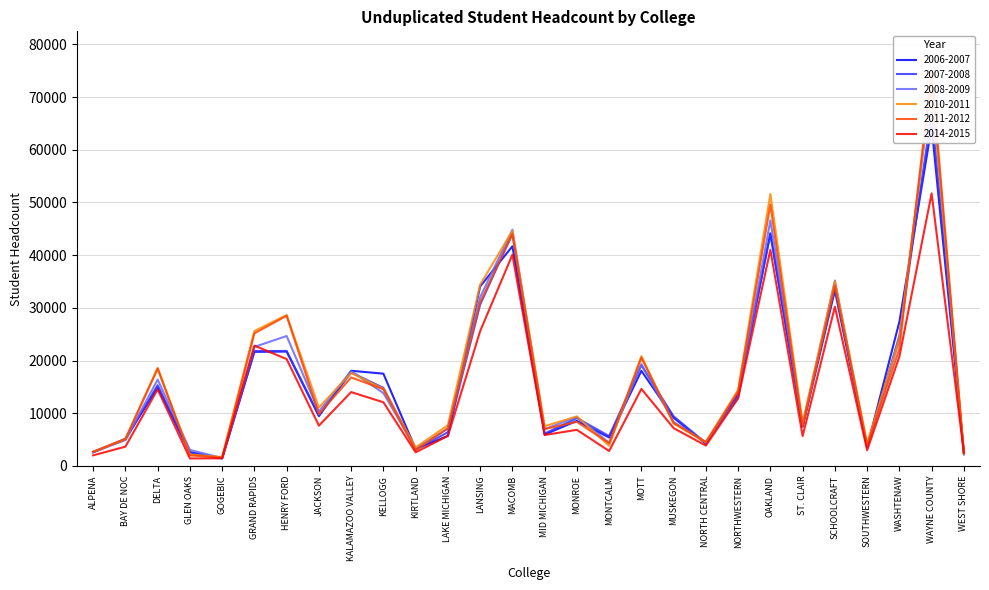

Count the number of data series in this chart.

6